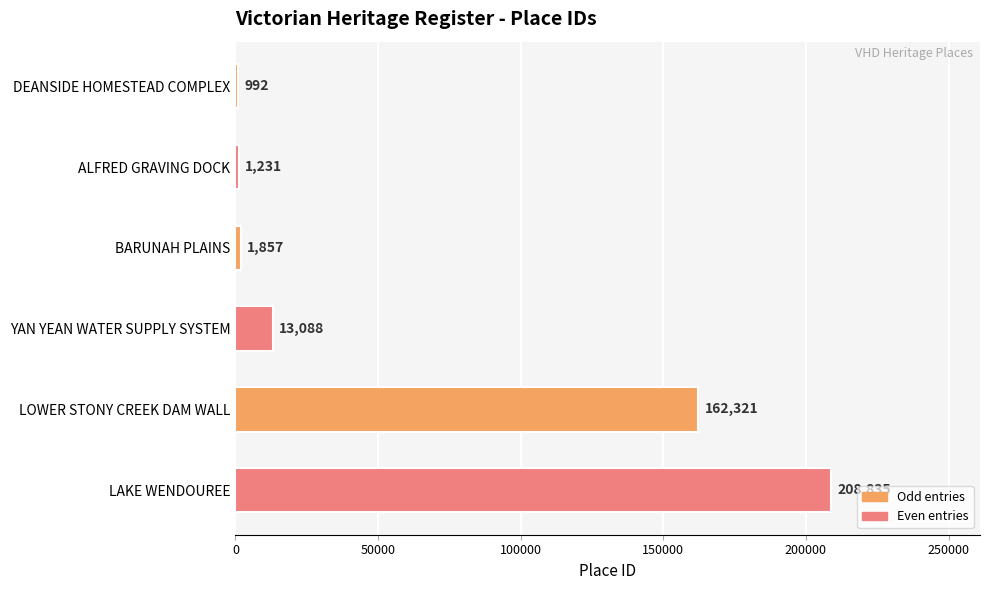

Reading top to bottom, transcribe all the data shown in this chart.

992	1231	1857	13088	162321	208835